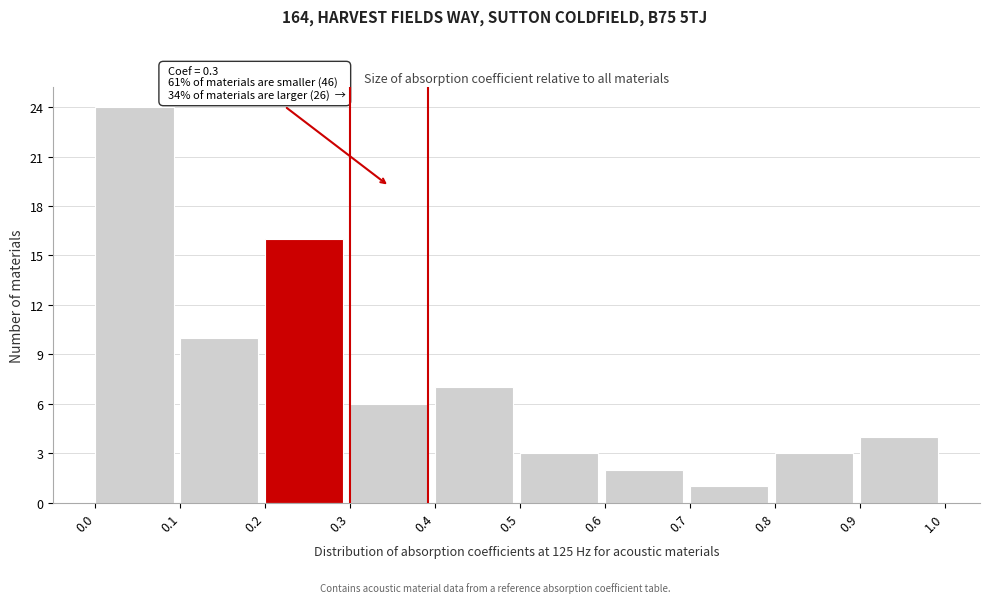

Over which range of the x-axis is the bar tallest?

0.0 to 0.1